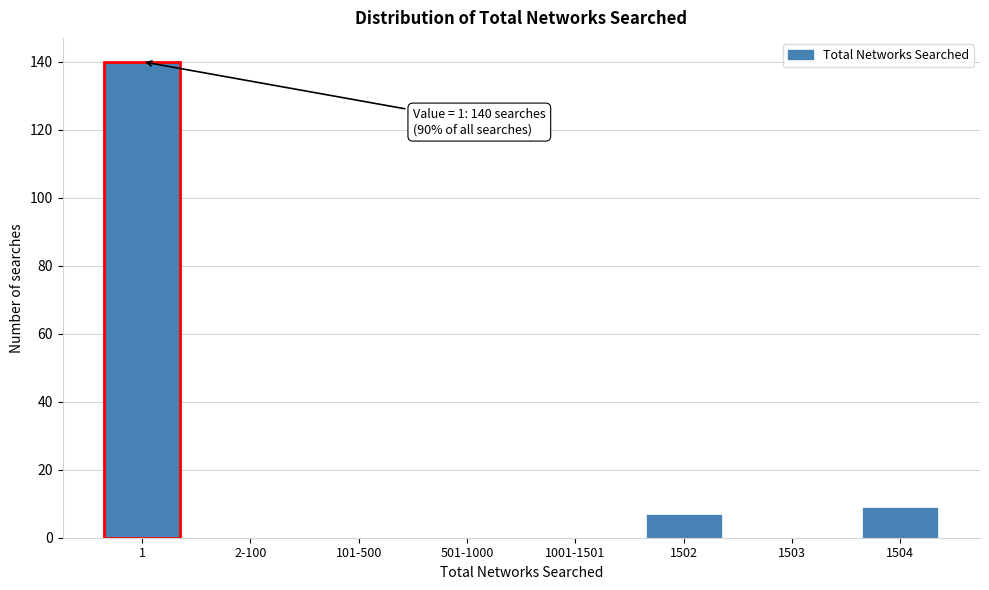

Reading right to left, list all the values displayed in this chart.

1504=9	1503=0	1502=7	1001-1501=0	501-1000=0	101-500=0	2-100=0	1=140